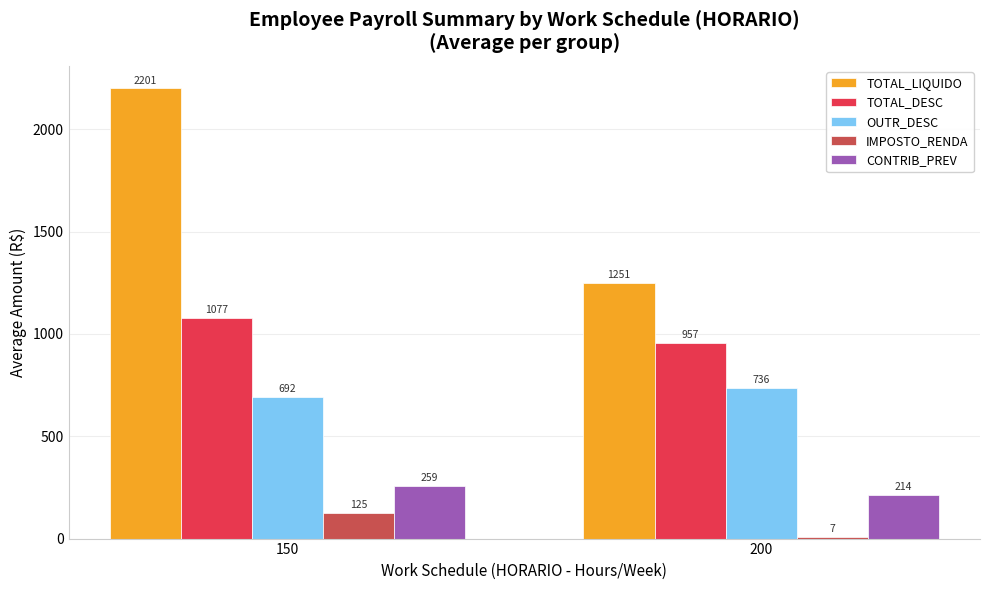

Is it true that OUTR_DESC equals 1077.1 at 150?

False